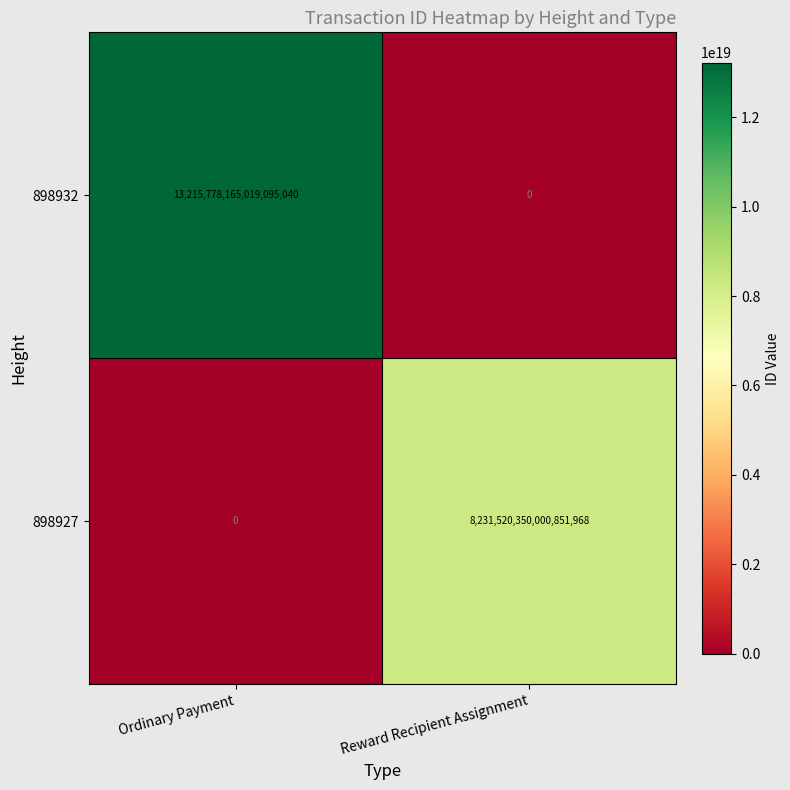

Where is 898927 nearest to the value 4115760175000425984?

Ordinary Payment